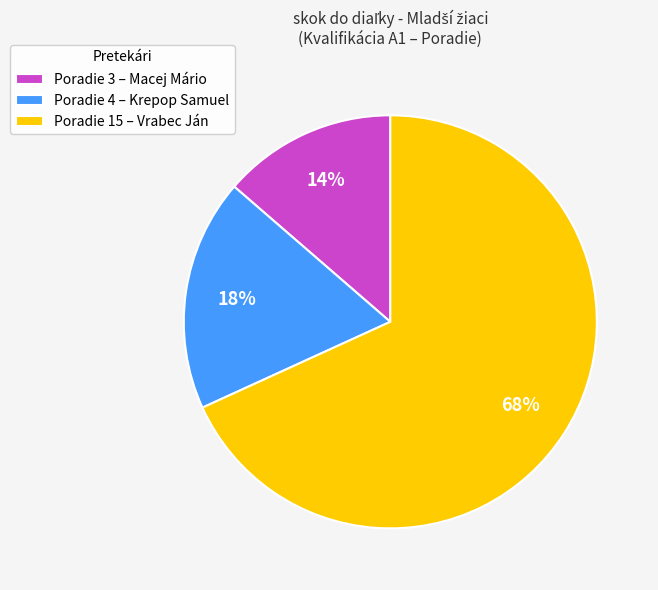

To the nearest percent, what is the difference between the Poradie 15 – Vrabec Ján and Poradie 4 – Krepop Samuel slice percentages?

50%